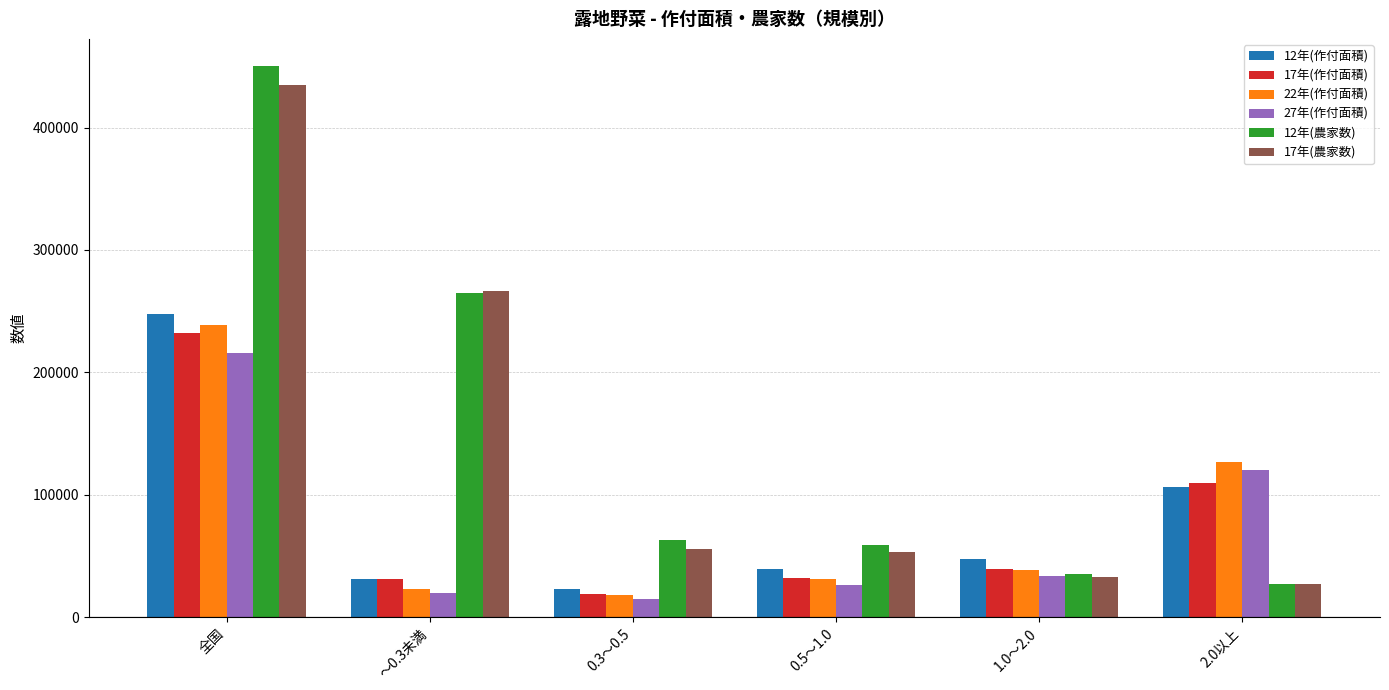

Which series changed the most between 0.3～0.5 and 0.5～1.0?

12年(作付面積)